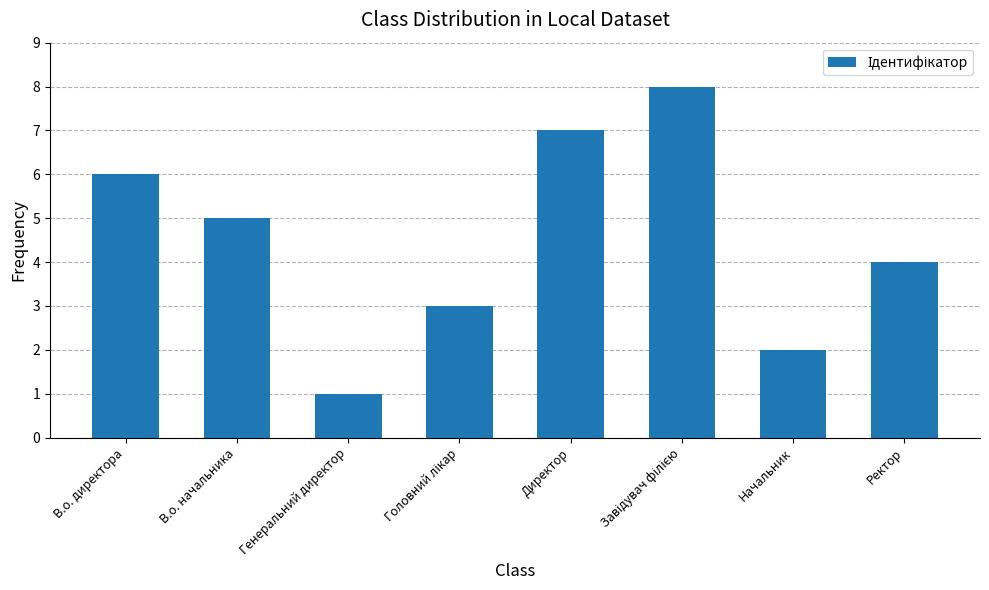

What is the difference between the values at В.о. директора and Начальник?

4